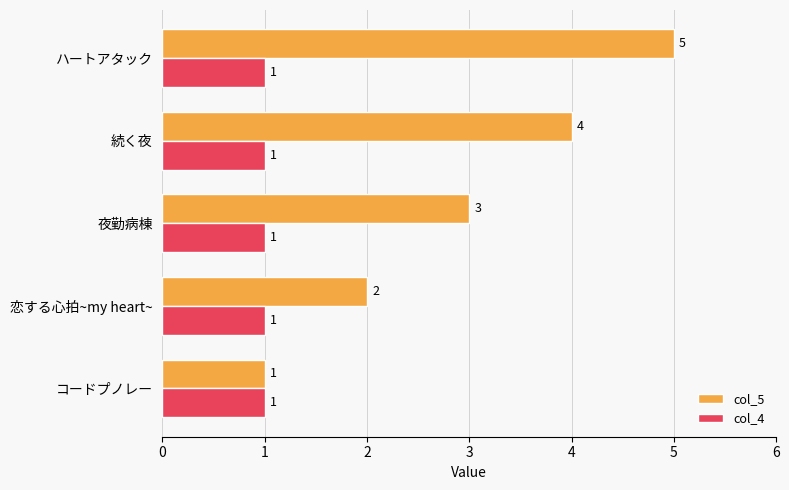

What is the minimum value shown in the chart?

1